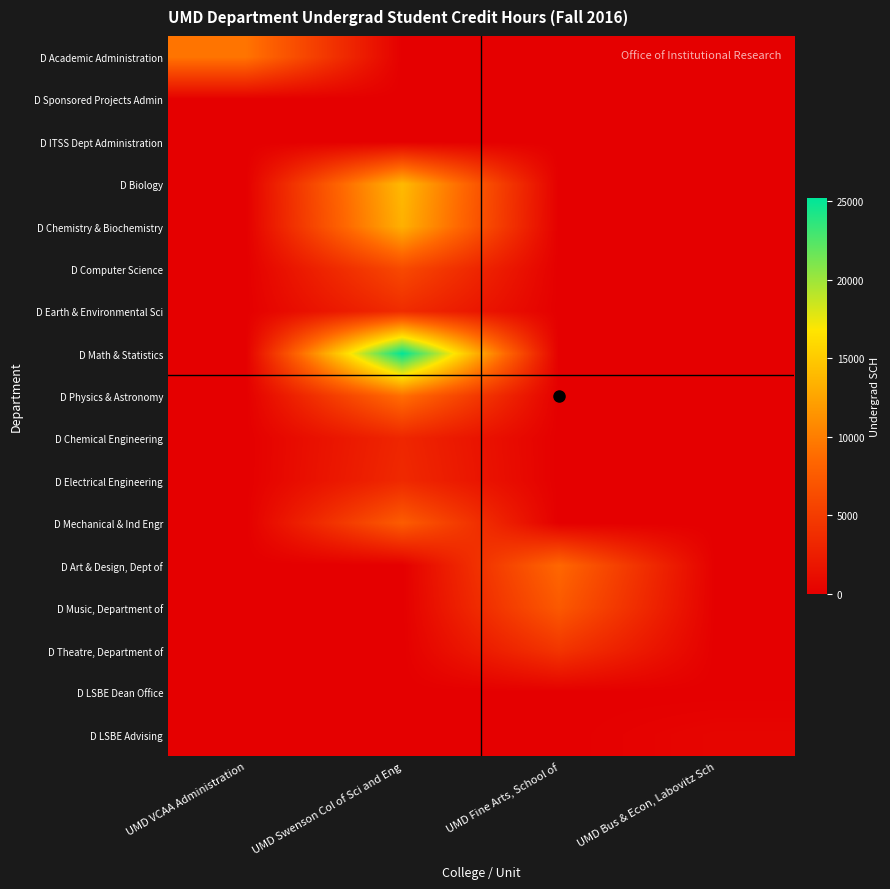

Reading left to right, what are all the values shown in this chart?

D Academic Administration: UMD VCAA Administration=9390	UMD Swenson Col of Sci and Eng=0	UMD Fine Arts, School of=0	UMD Bus & Econ, Labovitz Sch=0
D Sponsored Projects Admin: UMD VCAA Administration=0	UMD Swenson Col of Sci and Eng=0	UMD Fine Arts, School of=0	UMD Bus & Econ, Labovitz Sch=0
D ITSS Dept Administration: UMD VCAA Administration=0	UMD Swenson Col of Sci and Eng=0	UMD Fine Arts, School of=0	UMD Bus & Econ, Labovitz Sch=0
D Biology: UMD VCAA Administration=0	UMD Swenson Col of Sci and Eng=13947	UMD Fine Arts, School of=0	UMD Bus & Econ, Labovitz Sch=0
D Chemistry & Biochemistry: UMD VCAA Administration=0	UMD Swenson Col of Sci and Eng=13334	UMD Fine Arts, School of=0	UMD Bus & Econ, Labovitz Sch=0
D Computer Science: UMD VCAA Administration=0	UMD Swenson Col of Sci and Eng=6100	UMD Fine Arts, School of=0	UMD Bus & Econ, Labovitz Sch=0
D Earth & Environmental Sci: UMD VCAA Administration=0	UMD Swenson Col of Sci and Eng=3670	UMD Fine Arts, School of=0	UMD Bus & Econ, Labovitz Sch=0
D Math & Statistics: UMD VCAA Administration=0	UMD Swenson Col of Sci and Eng=25212	UMD Fine Arts, School of=0	UMD Bus & Econ, Labovitz Sch=0
D Physics & Astronomy: UMD VCAA Administration=0	UMD Swenson Col of Sci and Eng=9029	UMD Fine Arts, School of=0	UMD Bus & Econ, Labovitz Sch=0
D Chemical Engineering: UMD VCAA Administration=0	UMD Swenson Col of Sci and Eng=3207	UMD Fine Arts, School of=0	UMD Bus & Econ, Labovitz Sch=0
D Electrical Engineering: UMD VCAA Administration=0	UMD Swenson Col of Sci and Eng=3431	UMD Fine Arts, School of=0	UMD Bus & Econ, Labovitz Sch=0
D Mechanical & Ind Engr: UMD VCAA Administration=0	UMD Swenson Col of Sci and Eng=7629	UMD Fine Arts, School of=0	UMD Bus & Econ, Labovitz Sch=0
D Art & Design, Dept of: UMD VCAA Administration=0	UMD Swenson Col of Sci and Eng=0	UMD Fine Arts, School of=8498	UMD Bus & Econ, Labovitz Sch=0
D Music, Department of: UMD VCAA Administration=0	UMD Swenson Col of Sci and Eng=0	UMD Fine Arts, School of=7372	UMD Bus & Econ, Labovitz Sch=0
D Theatre, Department of: UMD VCAA Administration=0	UMD Swenson Col of Sci and Eng=0	UMD Fine Arts, School of=4420	UMD Bus & Econ, Labovitz Sch=0
D LSBE Dean Office: UMD VCAA Administration=0	UMD Swenson Col of Sci and Eng=0	UMD Fine Arts, School of=0	UMD Bus & Econ, Labovitz Sch=0
D LSBE Advising: UMD VCAA Administration=0	UMD Swenson Col of Sci and Eng=0	UMD Fine Arts, School of=0	UMD Bus & Econ, Labovitz Sch=484